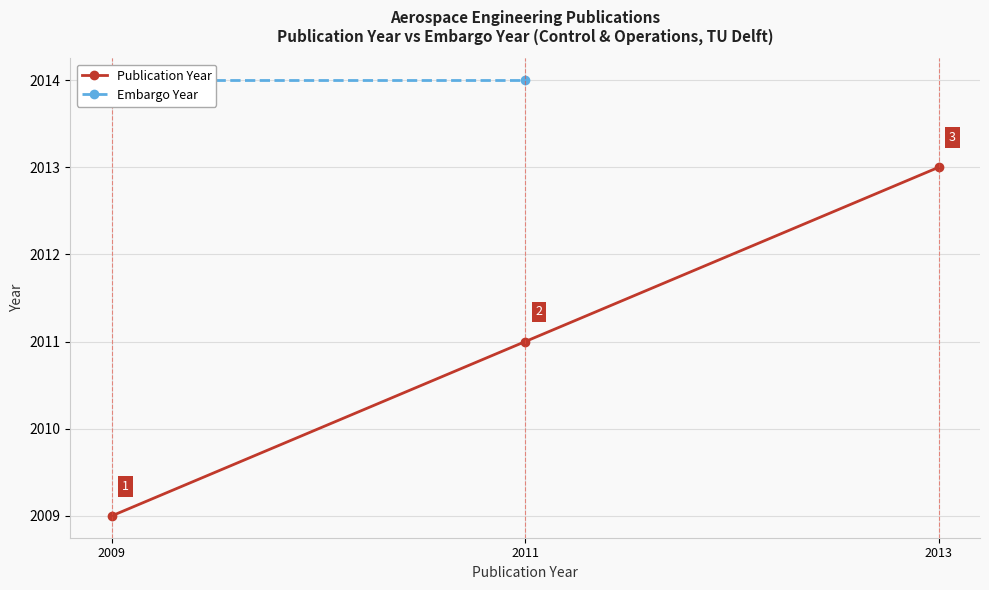

Is this an area chart (filled region under the line)?

No